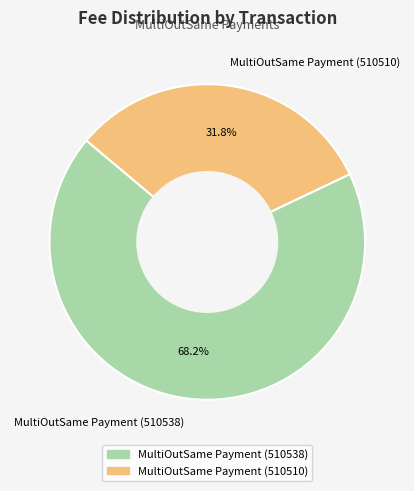

How many segments does this pie chart have?

2